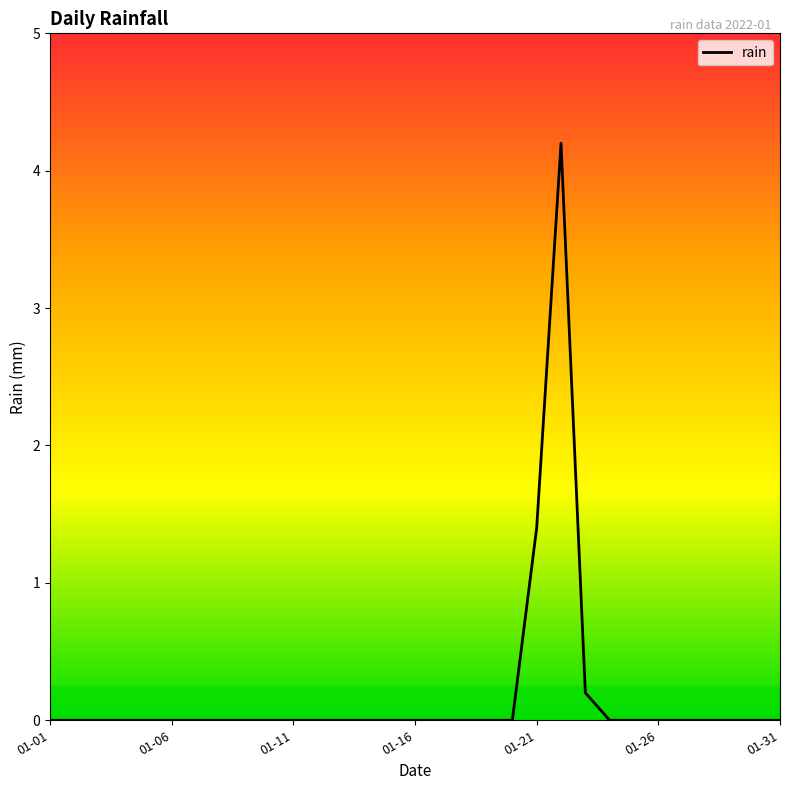

What is the sum of all values?

5.8